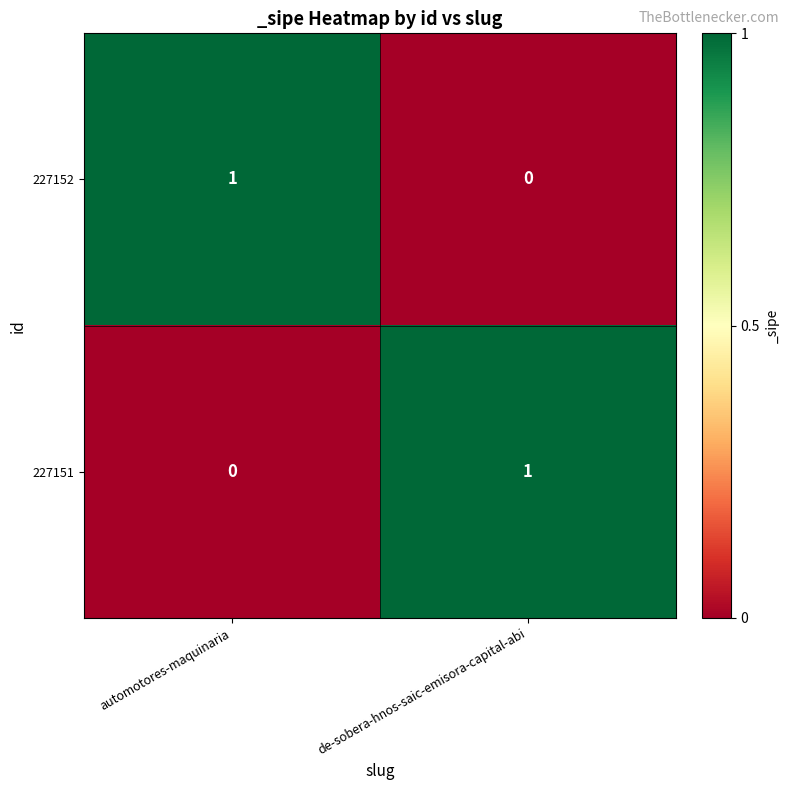

The 227151 series shows 1 at de-sobera-hnos-saic-emisora-capital-abi. True or false?

True